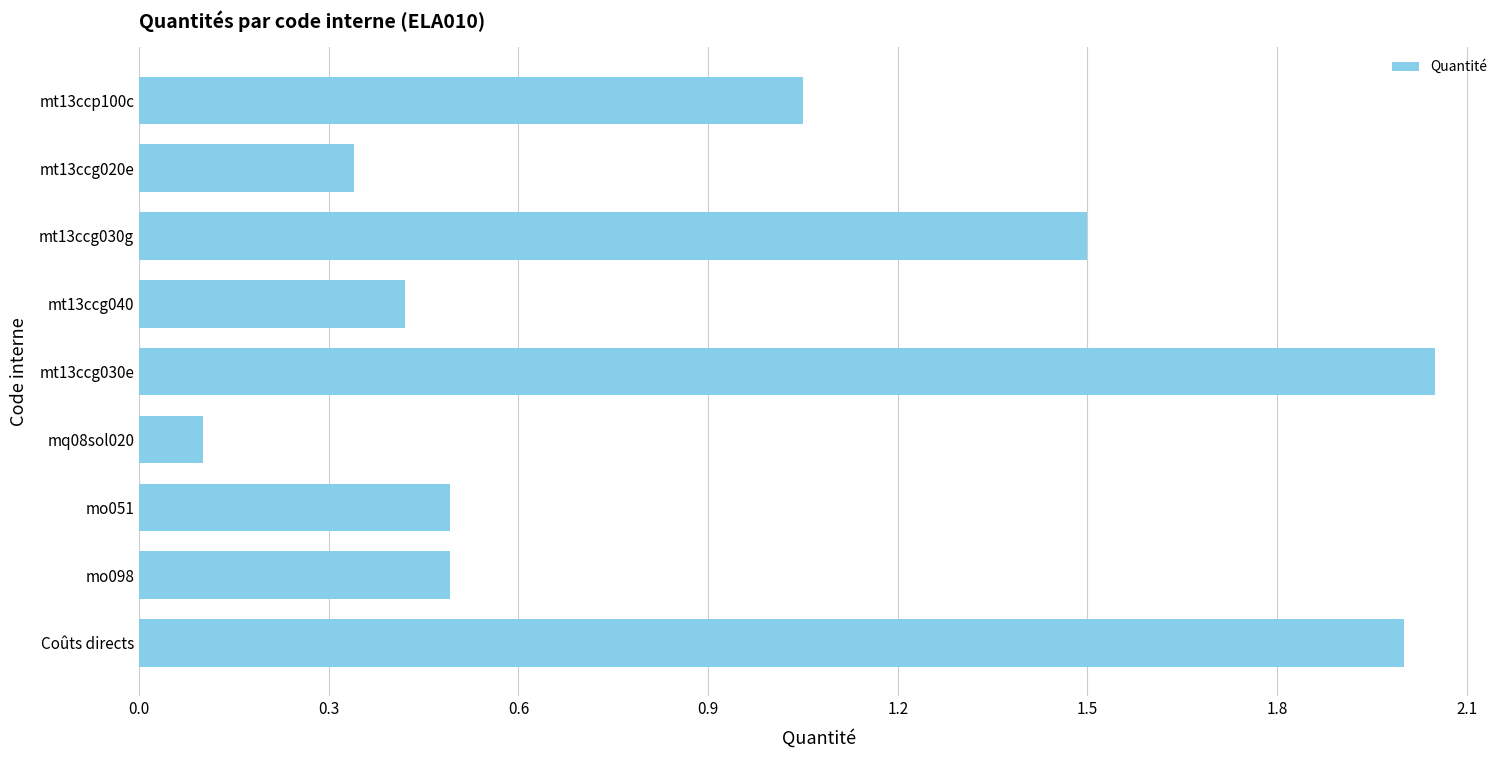

What is the difference between the second highest and second lowest values?

1.7